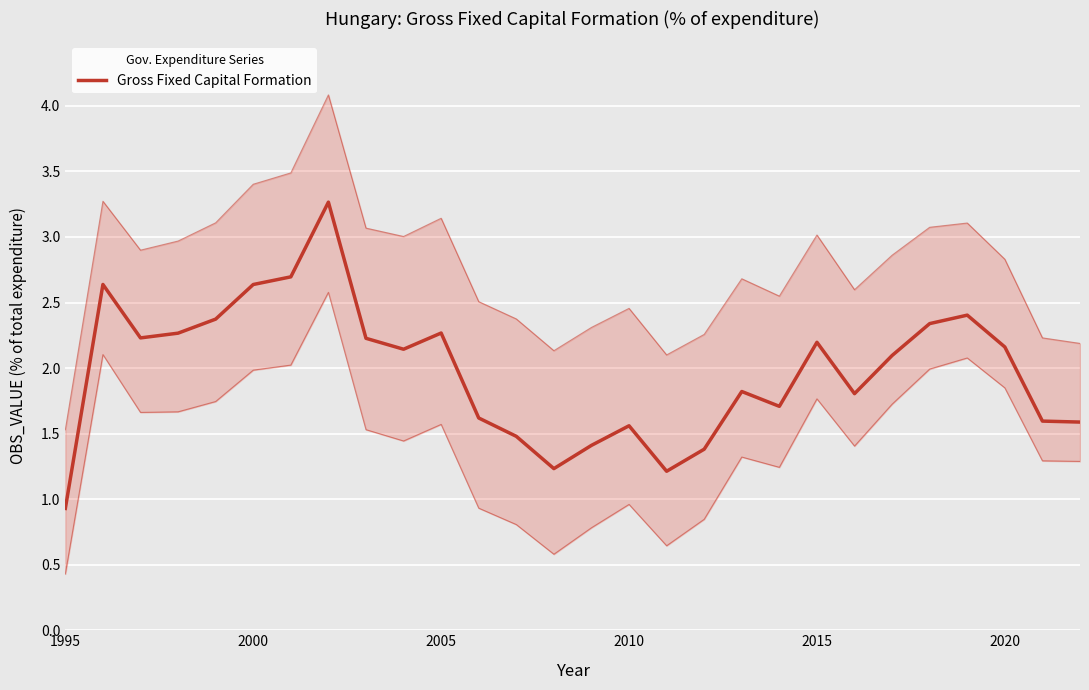

What is the minimum value shown in the chart?

0.9